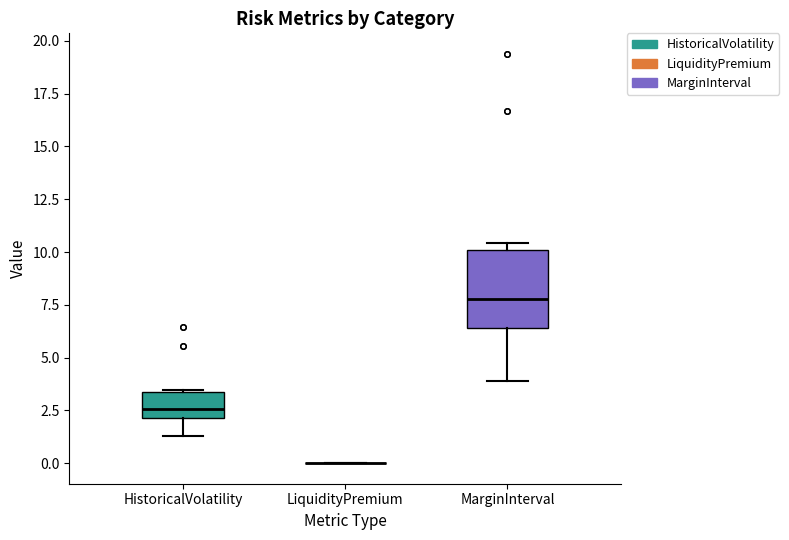

Reading left to right, read every box against the y-axis: the position of its median line, the range the box covers, and the ends of its whiskers. The values are not printed on the chart, so give them approximately, as read against the axis.

HistoricalVolatility: median 2.5, box 2.0 to 3.5, whiskers 1.5 to 3.5
LiquidityPremium: box collapsed to a line at 0.0, whiskers 0.0 to 0.0
MarginInterval: median 8.0, box 6.5 to 10.0, whiskers 4.0 to 10.5